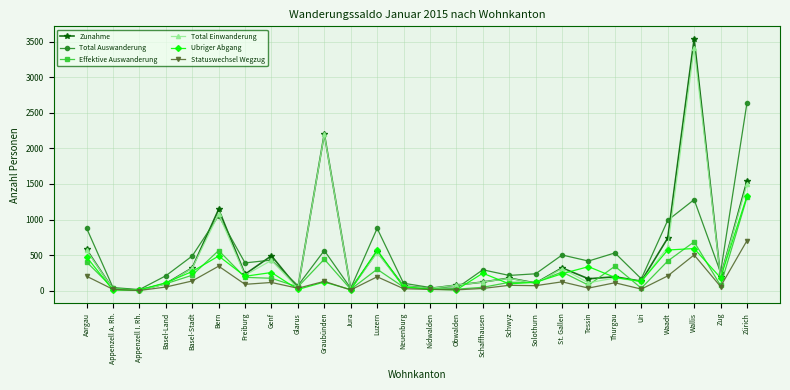

Read the Total Auswanderung value at St. Gallen.

502